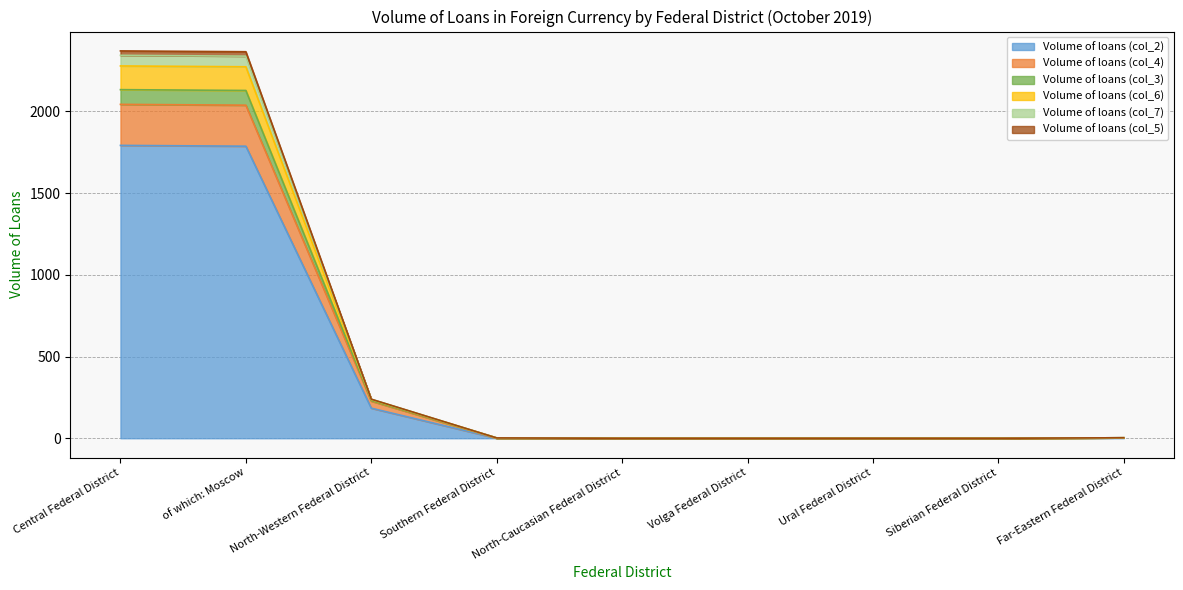

True or false: Volume of loans (col_7) and Volume of loans (col_2) intersect in this chart.

False